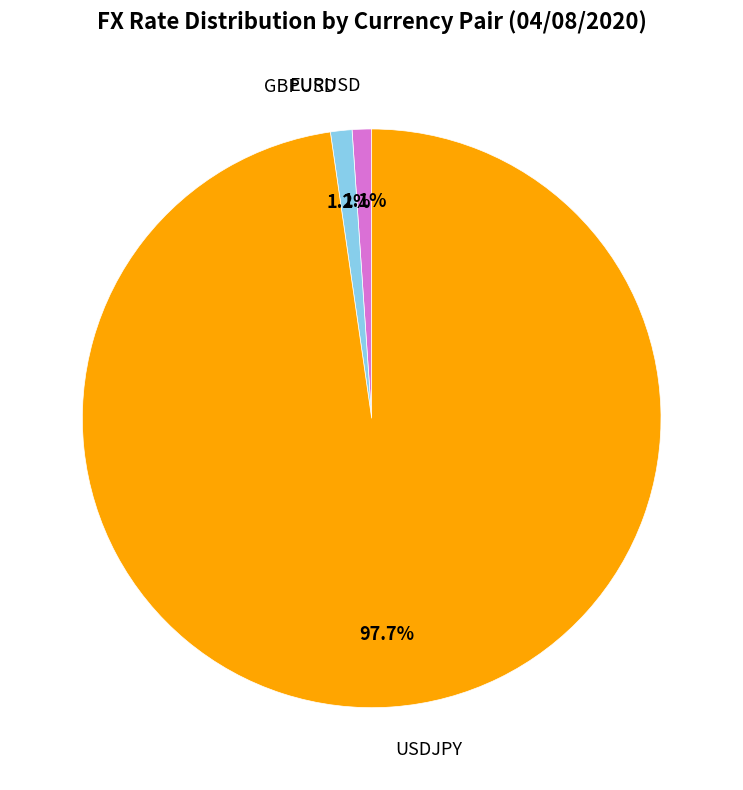

Is GBPUSD the majority of the pie?

No